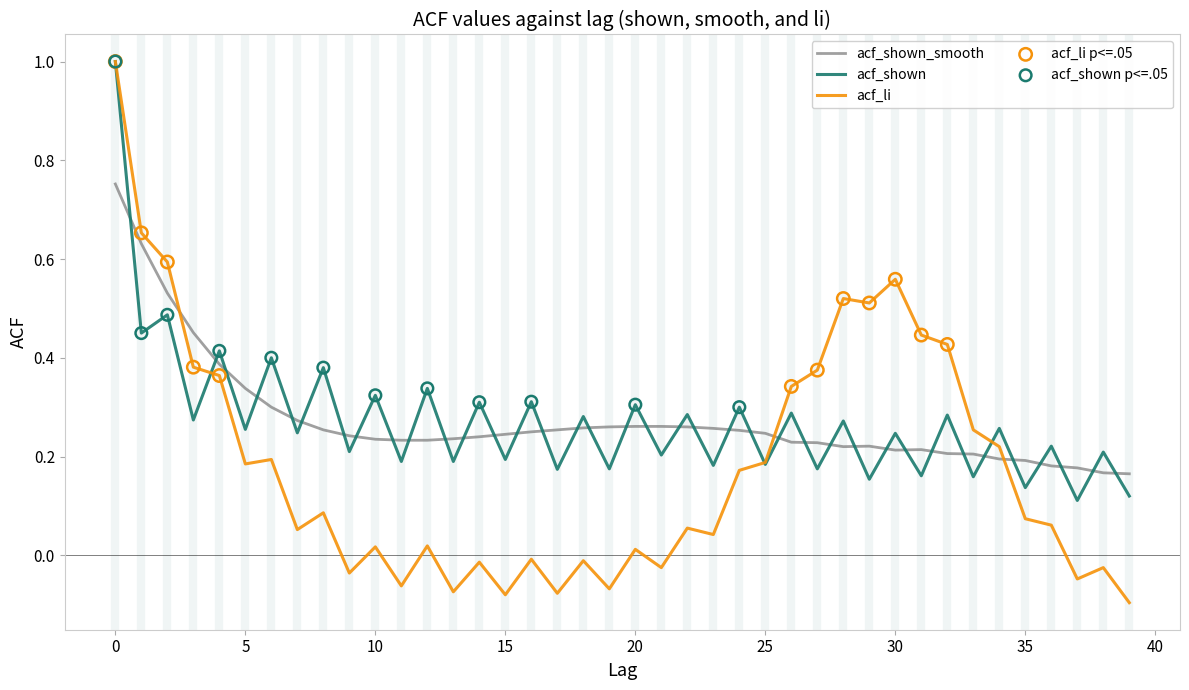

True or false: acf_shown_smooth and acf_shown intersect in this chart.

True